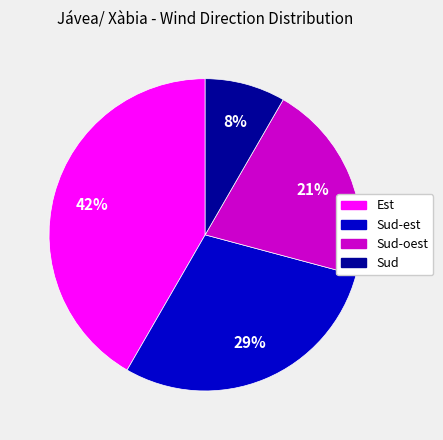

To the nearest percent, what is the combined percentage of Sud-oest and Sud-est?

50%